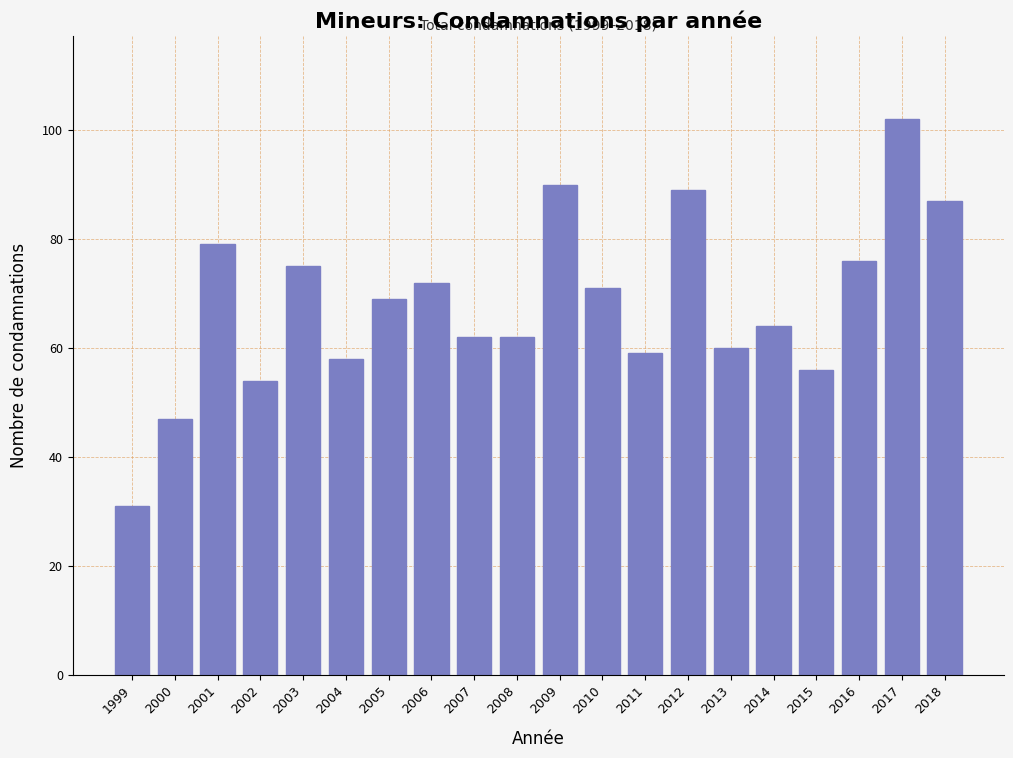

Reading left to right, list all the values displayed in this chart.

31	47	79	54	75	58	69	72	62	62	90	71	59	89	60	64	56	76	102	87